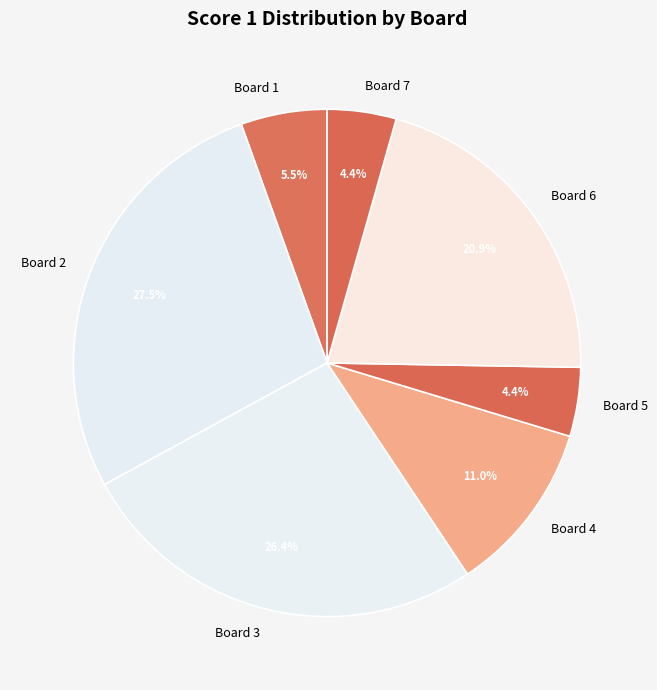

How many slices are in this pie chart?

7